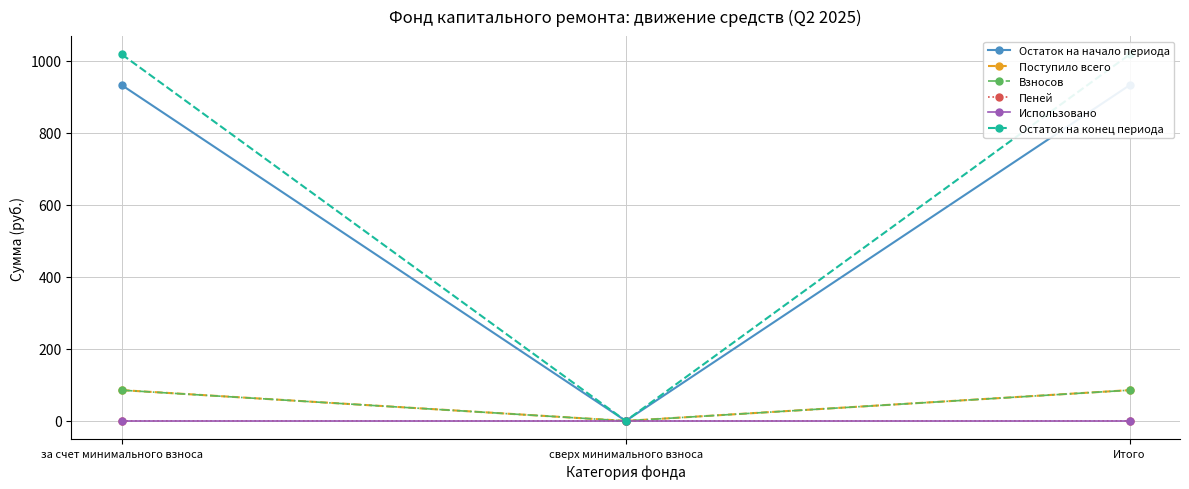

Reading left to right, what are all the values shown in this chart?

Остаток на начало периода: за счет минимального взноса=932.6	сверх минимального взноса=0.0	Итого=932.6
Поступило всего: за счет минимального взноса=85.5	сверх минимального взноса=0.0	Итого=85.5
Взносов: за счет минимального взноса=85.3	сверх минимального взноса=0.0	Итого=85.3
Пеней: за счет минимального взноса=0.2	сверх минимального взноса=0.0	Итого=0.2
Использовано: за счет минимального взноса=0.0	сверх минимального взноса=0.0	Итого=0.0
Остаток на конец периода: за счет минимального взноса=1018.1	сверх минимального взноса=0.0	Итого=1018.1